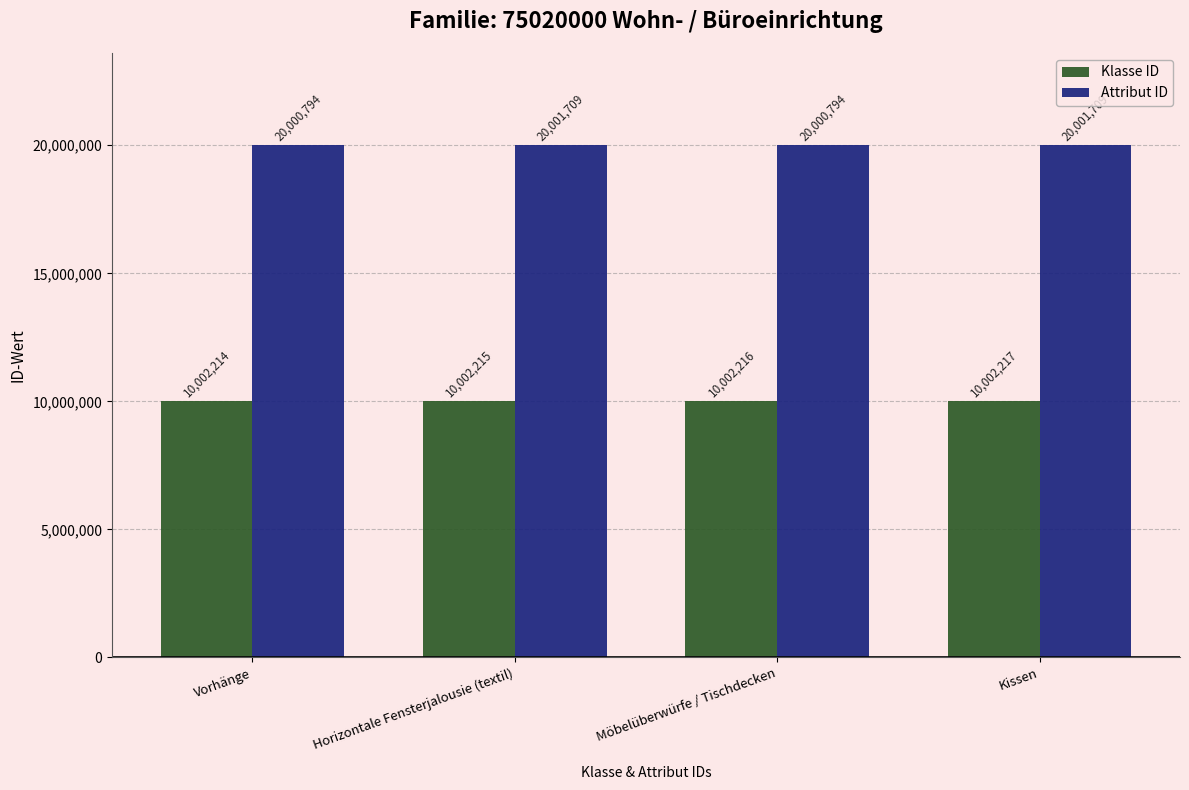

What is the approximate value of Attribut ID at Möbelüberwürfe / Tischdecken?

20000794